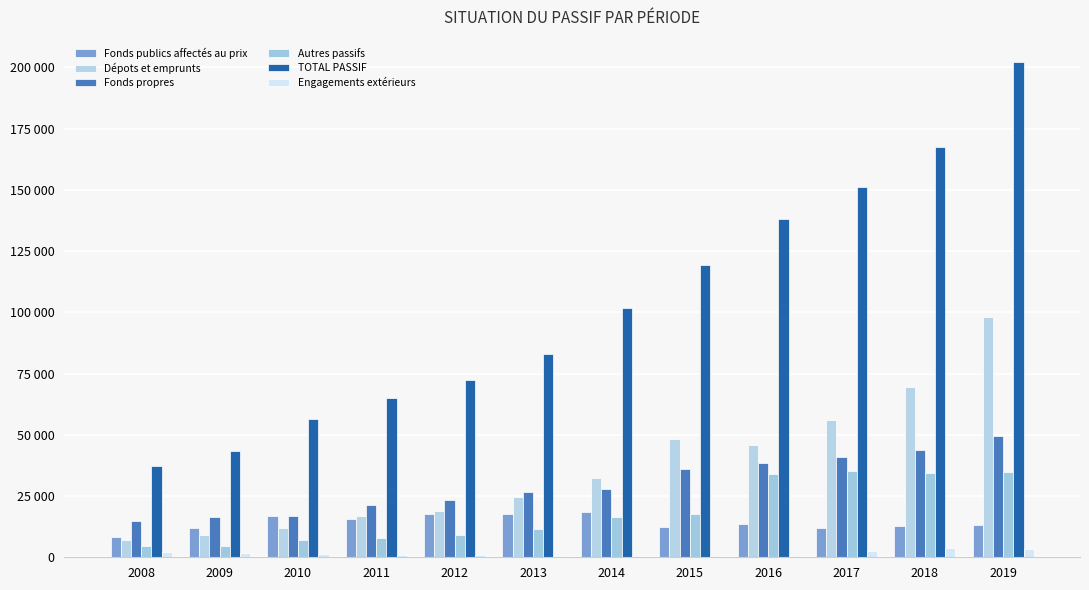

What is the difference between the maximum and minimum values in the Fonds publics affectés au prix series?

10144.4